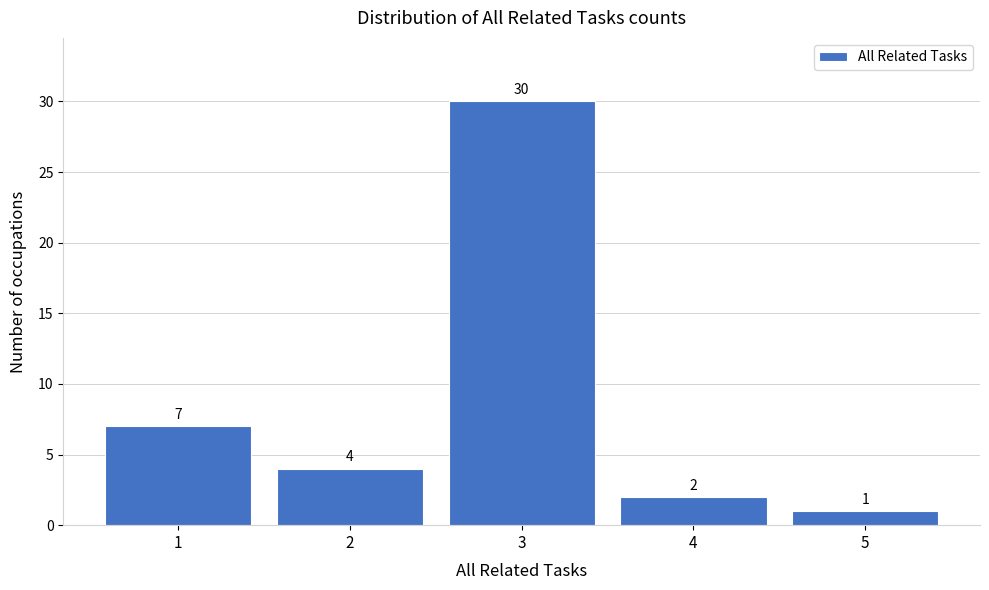

Reading left to right, transcribe this chart: for each bar, give the range it covers on the x-axis and its height.

0.5 to 1.5: 7
1.5 to 2.5: 4
2.5 to 3.5: 30
3.5 to 4.5: 2
4.5 to 5.5: 1